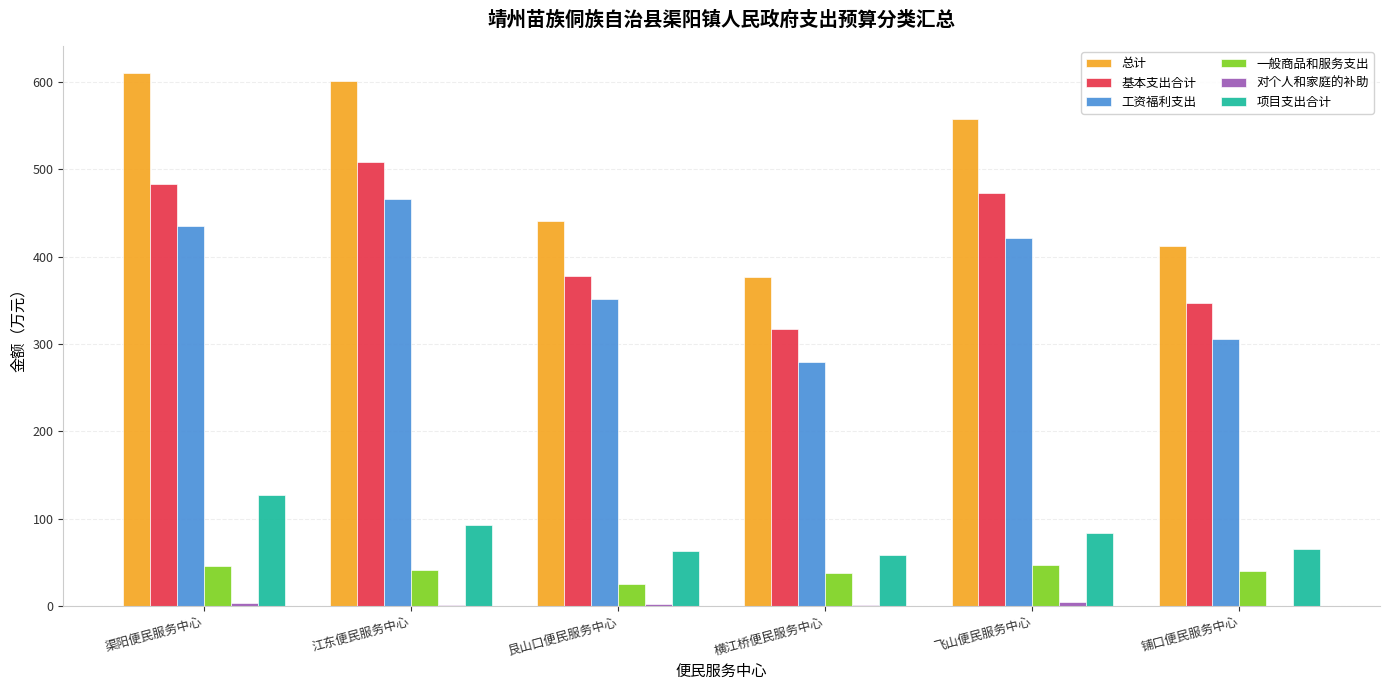

Which series has the largest total across all categories?

总计